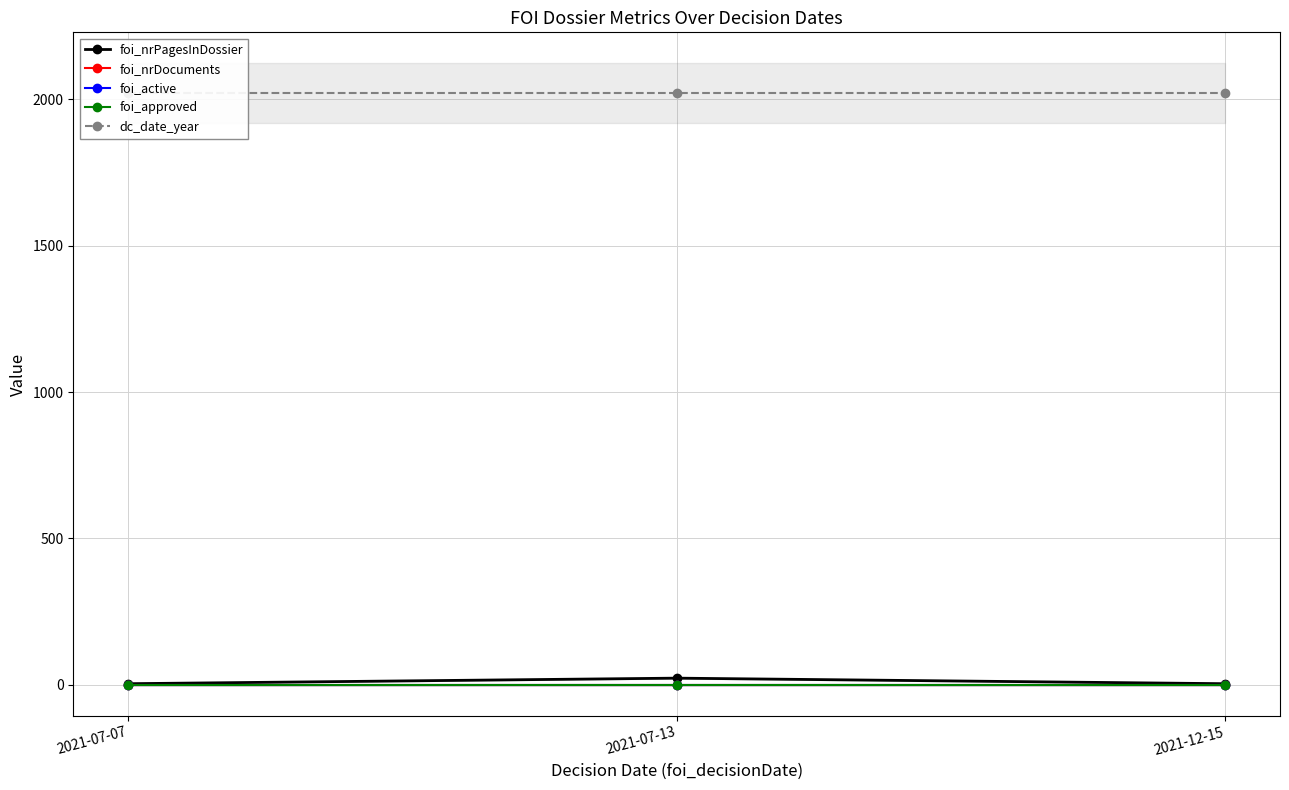

Which series has the largest range (max minus min)?

foi_nrPagesInDossier